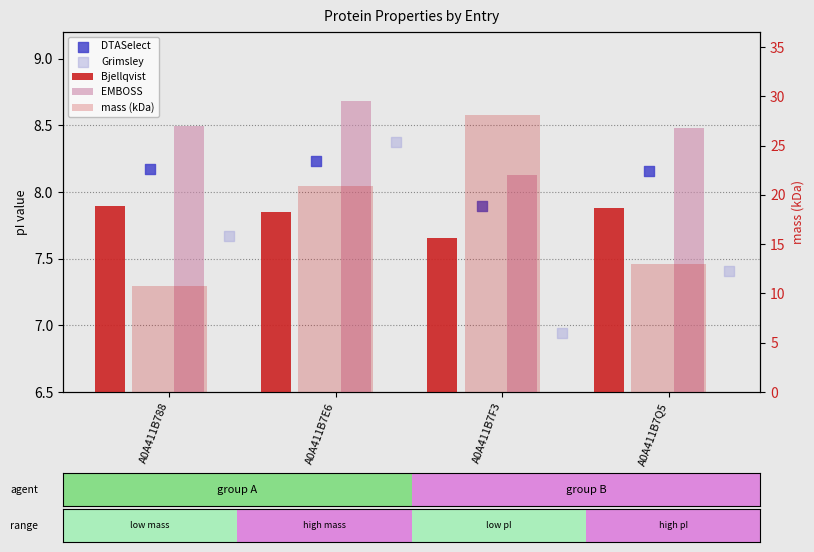

Is the value of Grimsley at A0A411B7F3 greater than the value of mass (kDa) at A0A411B7F3?

No